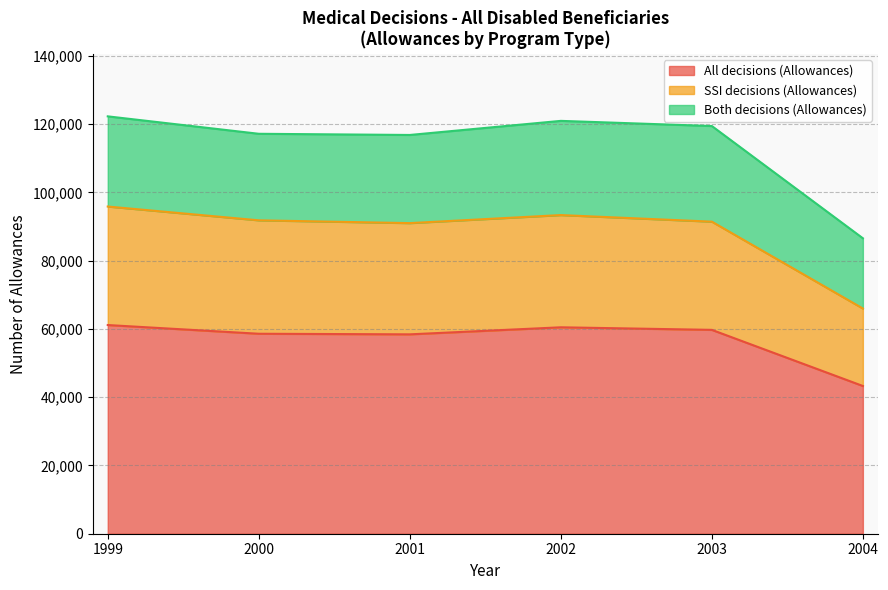

What is the approximate value of All decisions (Allowances) at 2002, to the nearest 50?

60500